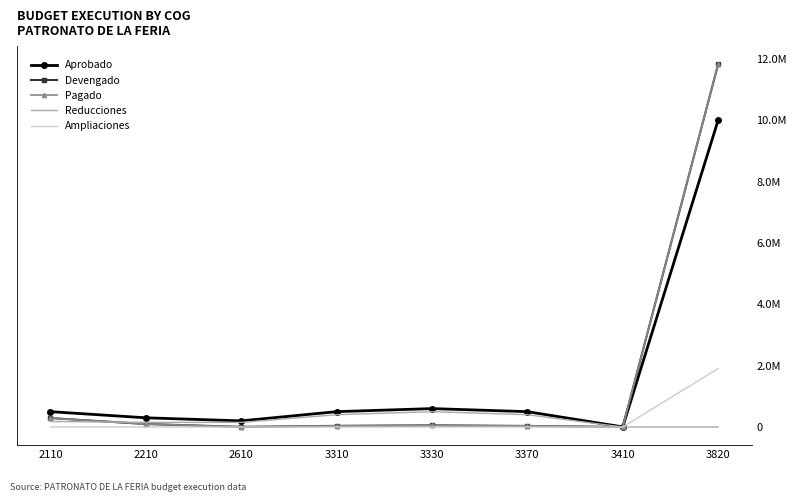

True or false: Pagado has a value of 388289.7 at 2110.

False